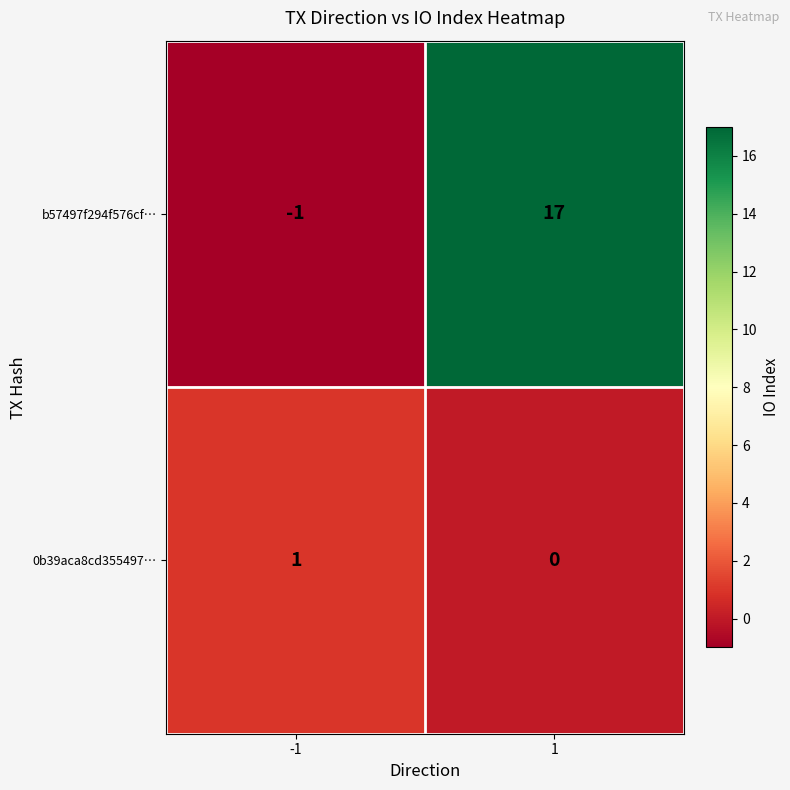

What is the difference between the highest and lowest values at 1?

17